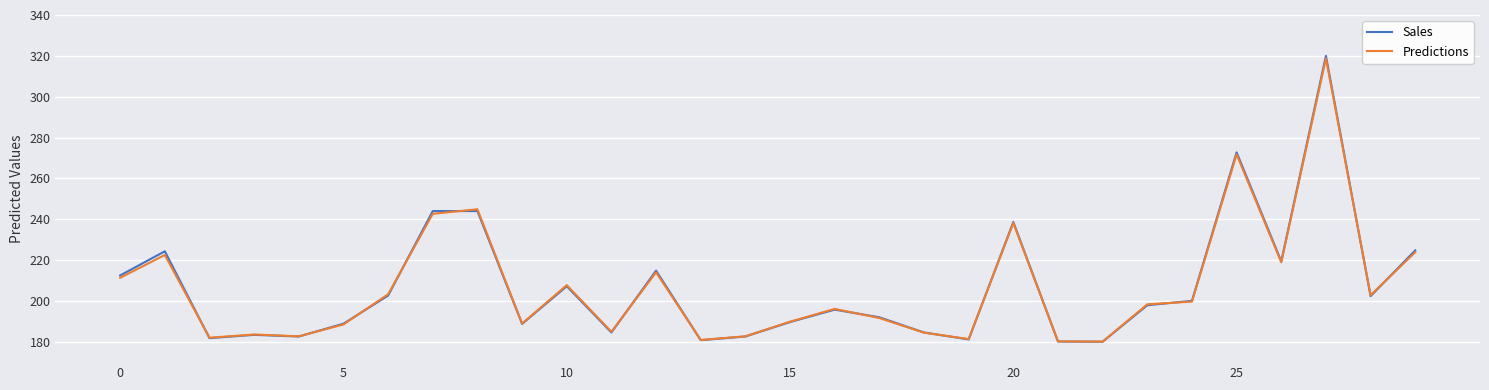

Which series has the largest range (max minus min)?

Sales